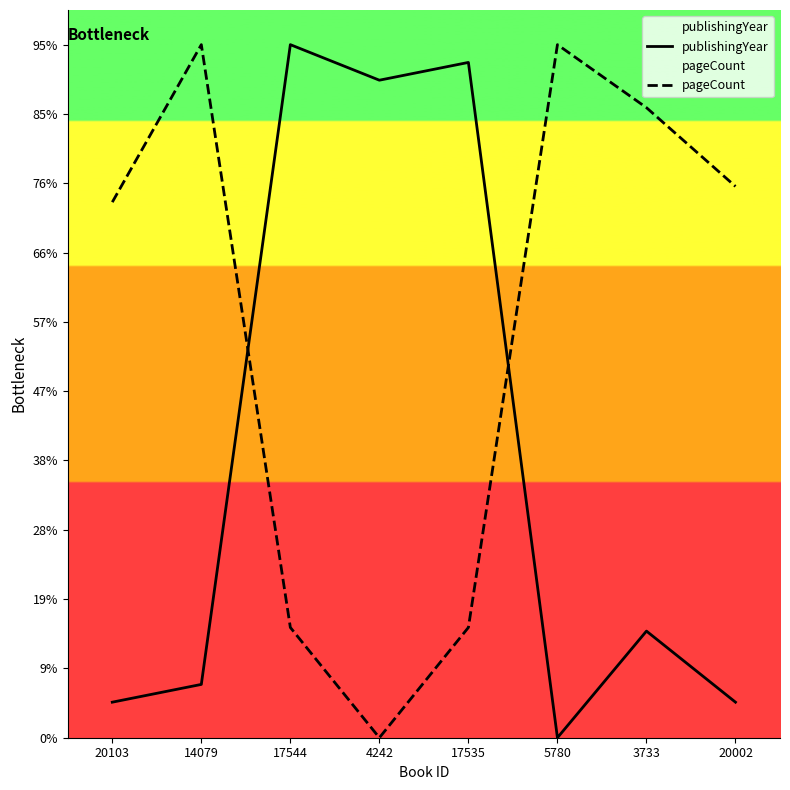

List the labels in order of publishingYear value, largest first.

17544, 17535, 4242, 3733, 14079, 20103, 20002, 5780